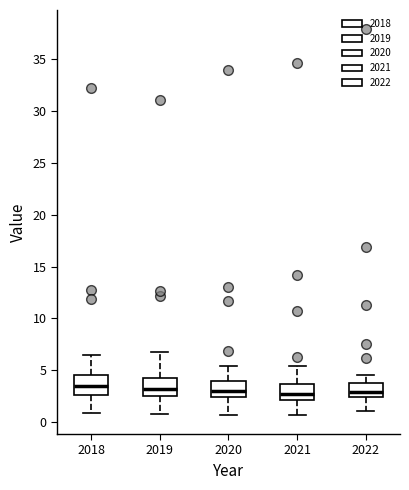

Where does the upper whisker of the box at x = 2021 end on the y-axis? The values are not printed on the chart, so give them approximately, as read against the axis.

5.5